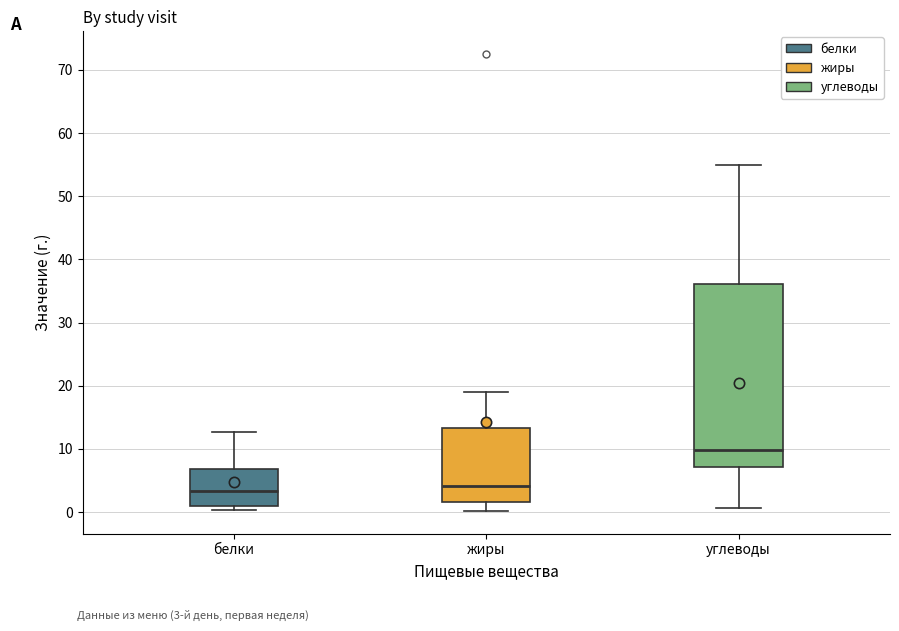

Which box's median line is the highest?

углеводы